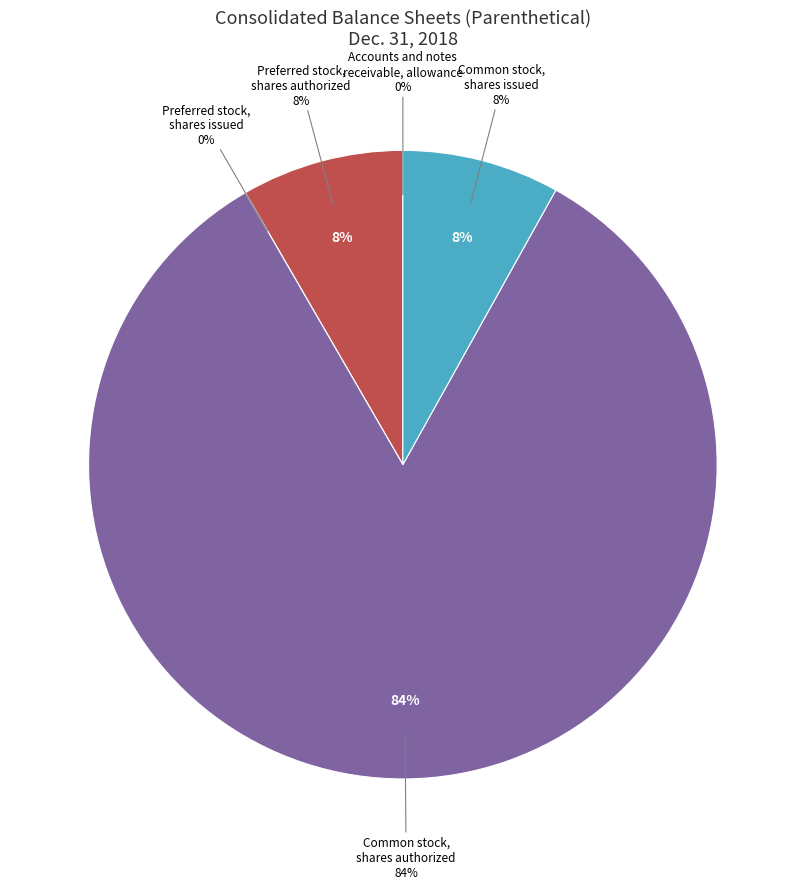

How many slices are in this pie chart?

5